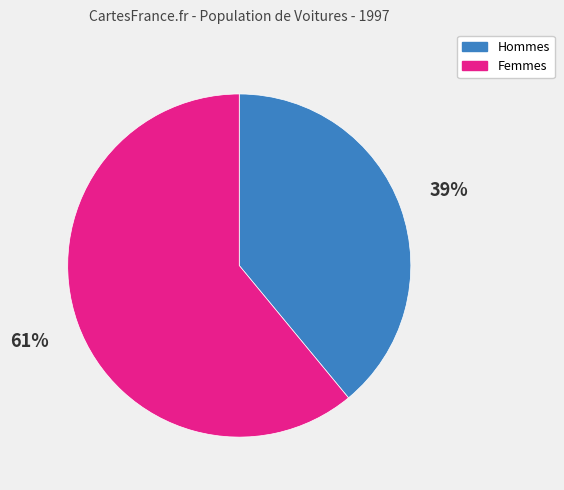

Which slice is the smallest?

Hommes